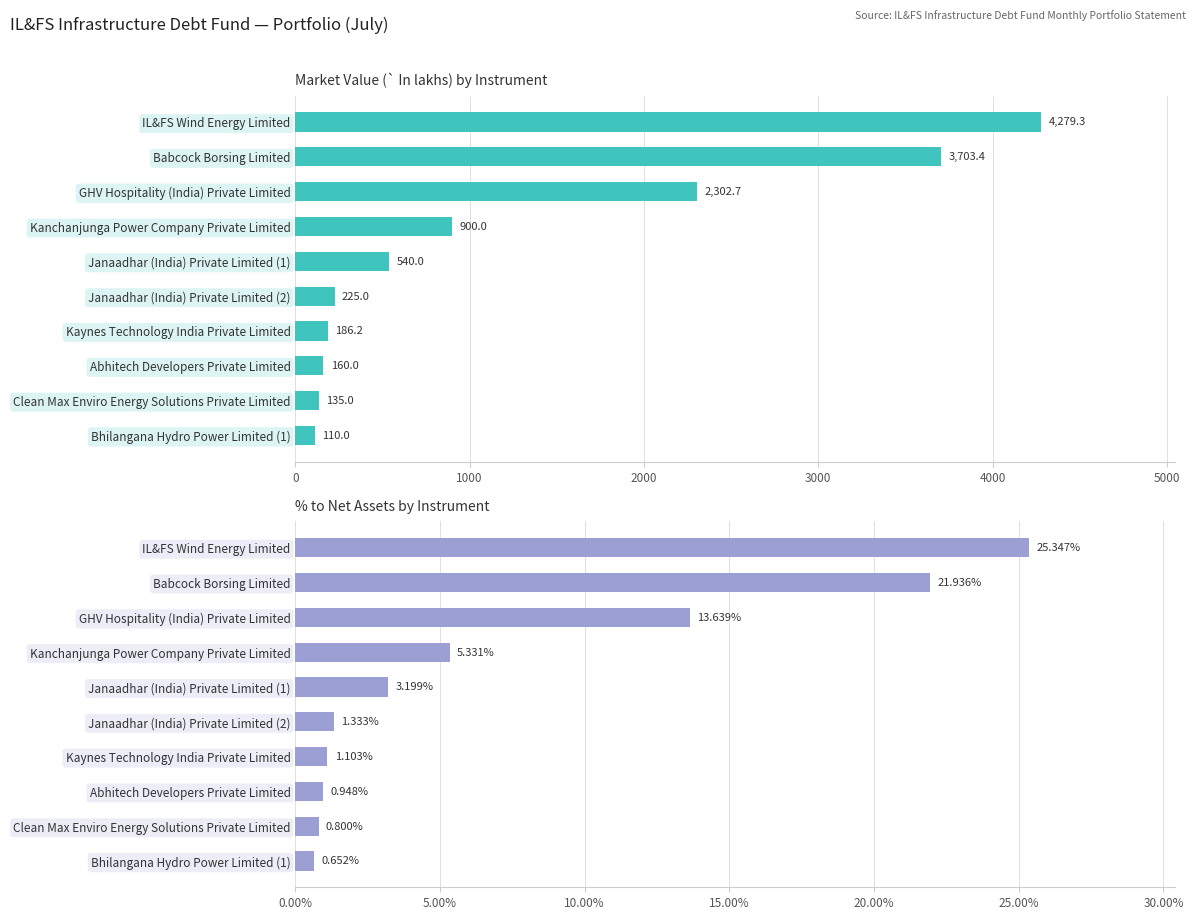

Which series has the largest total across all categories?

Market Value (In lakhs)